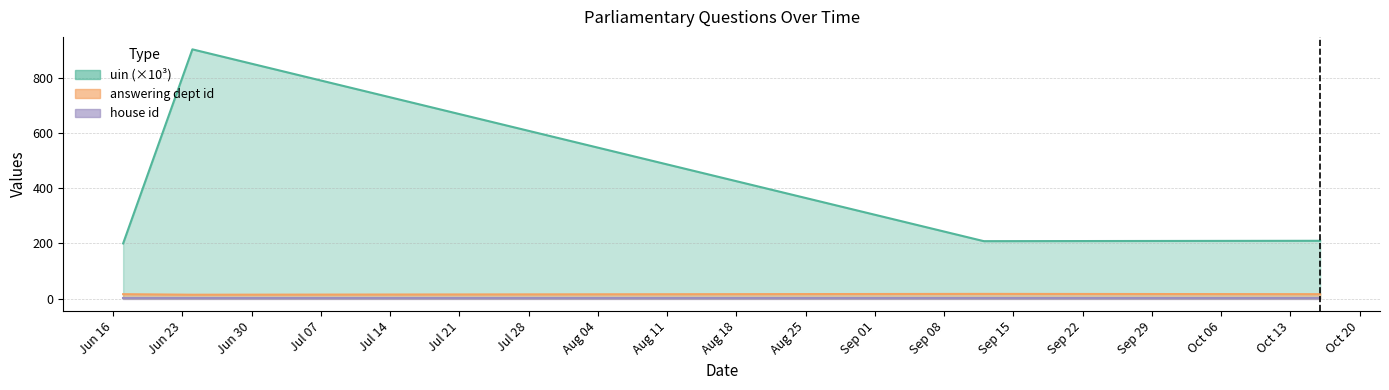

What is the average value of the answering dept id series?

16.0